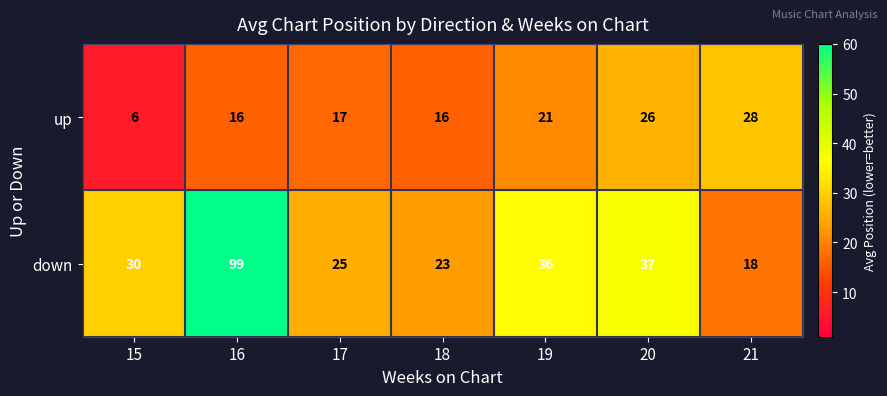

List the series in order of their peak value, highest first.

down, up